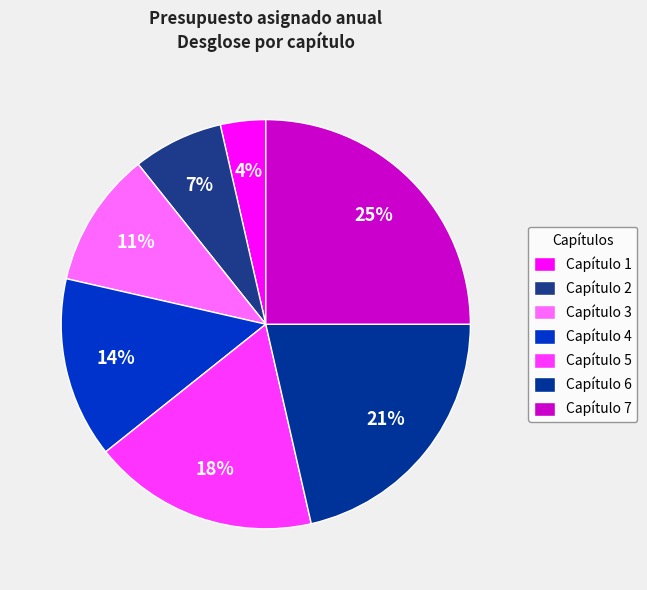

True or false: Capítulo 7 accounts for 25% of the total.

True